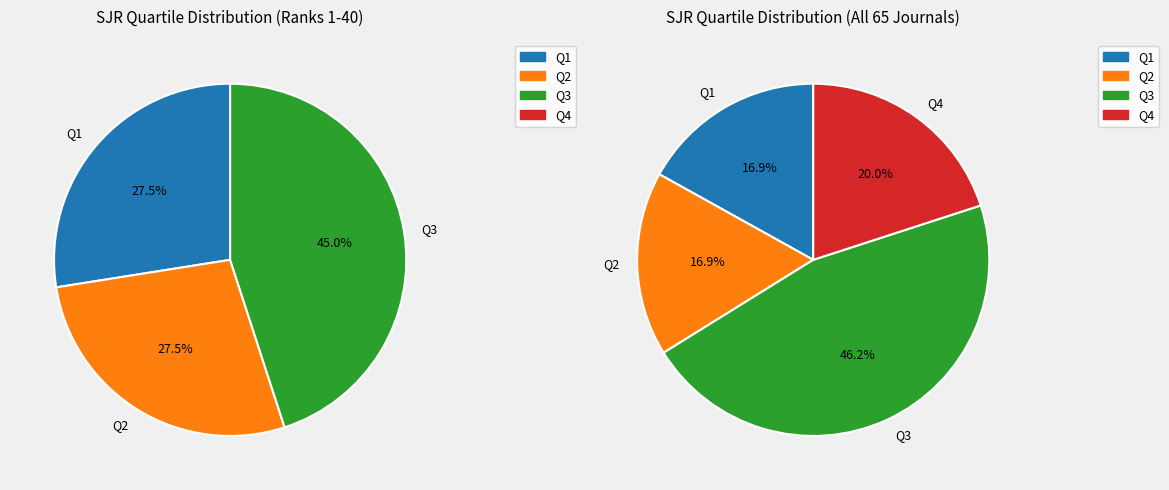

Does any single category account for the majority?

No